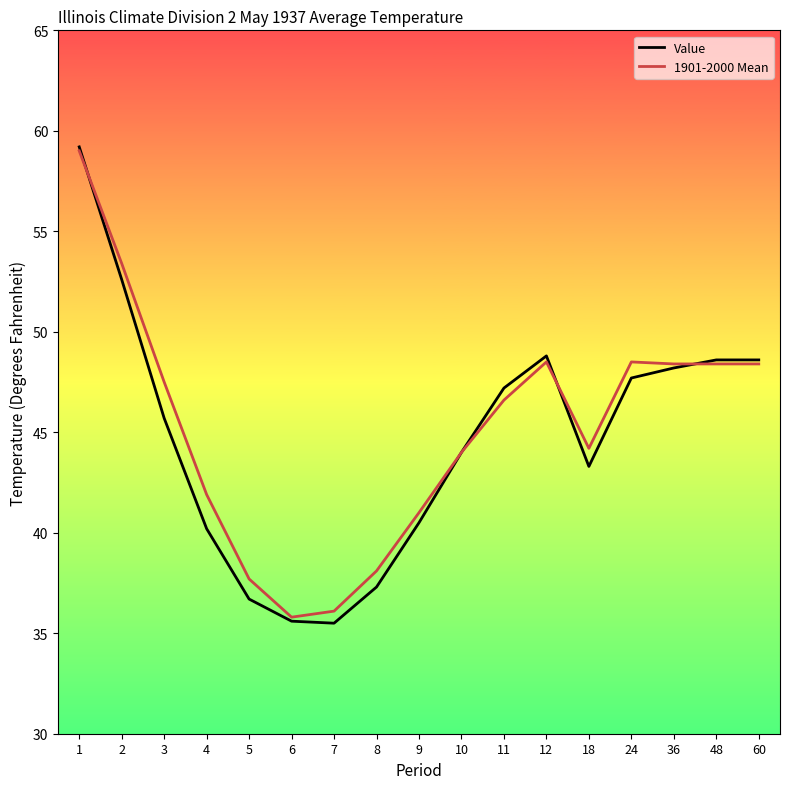

What is the average value of the Value series?

44.7